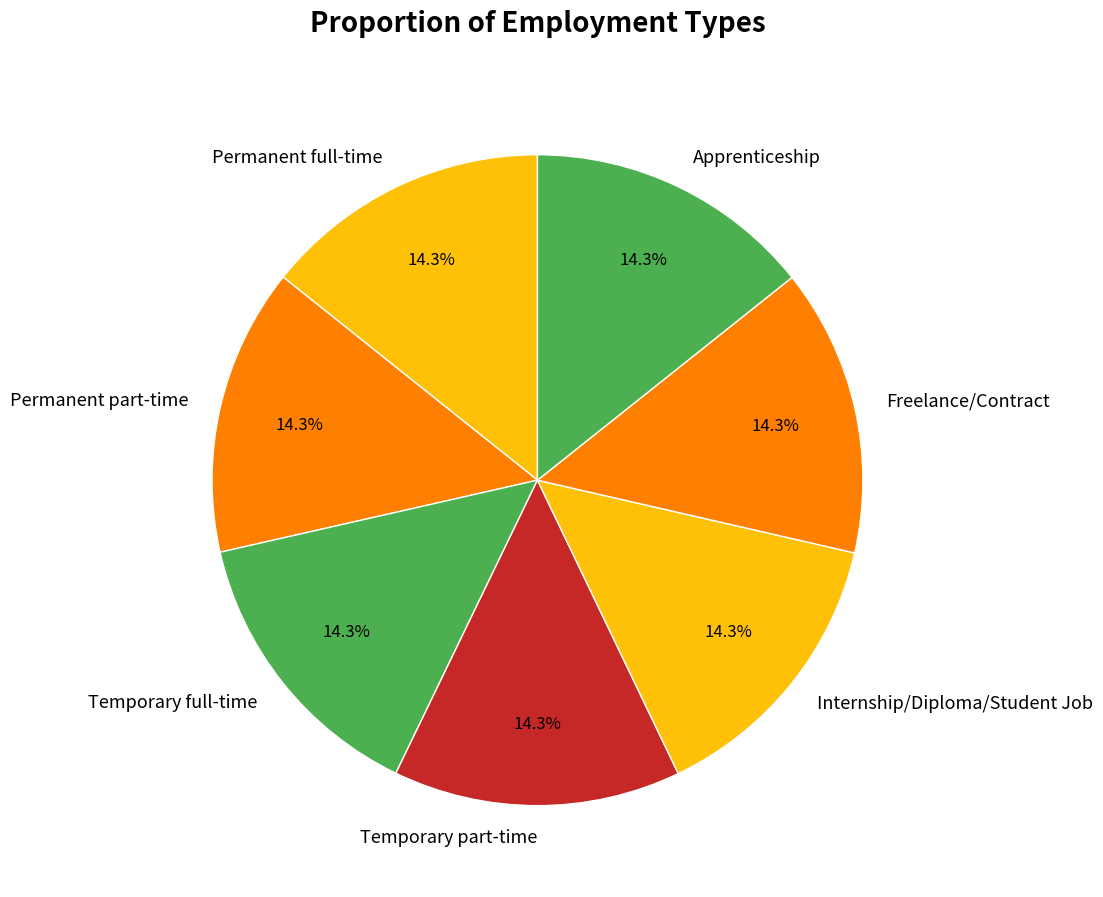

How many slices are in this pie chart?

7